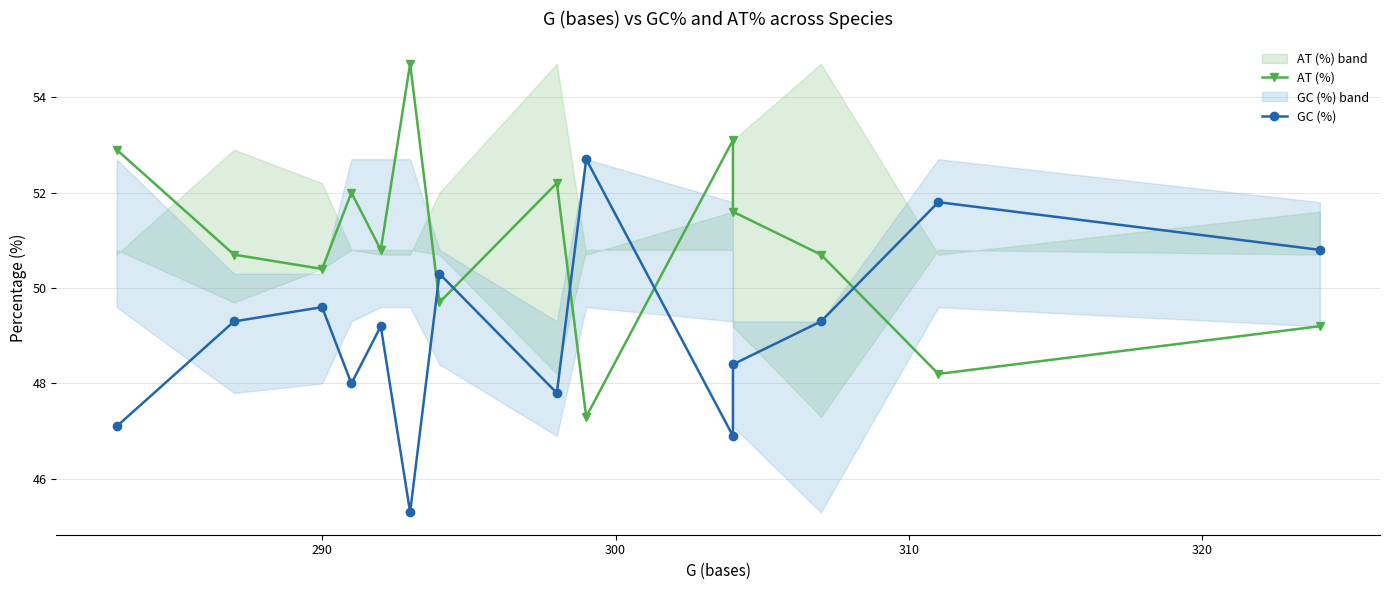

Does the chart have visible grid lines?

Yes